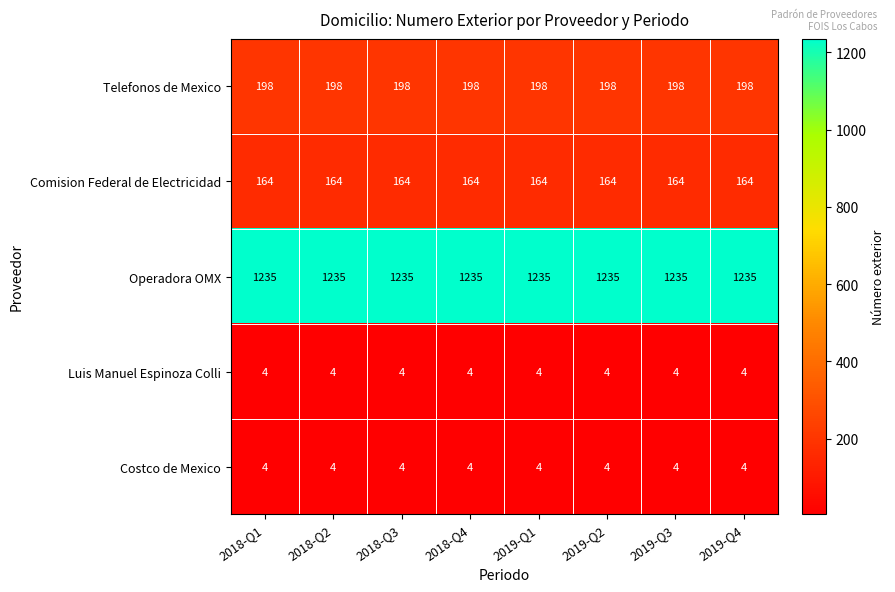

What is the difference between the highest and lowest values at 2018-Q4?

1231